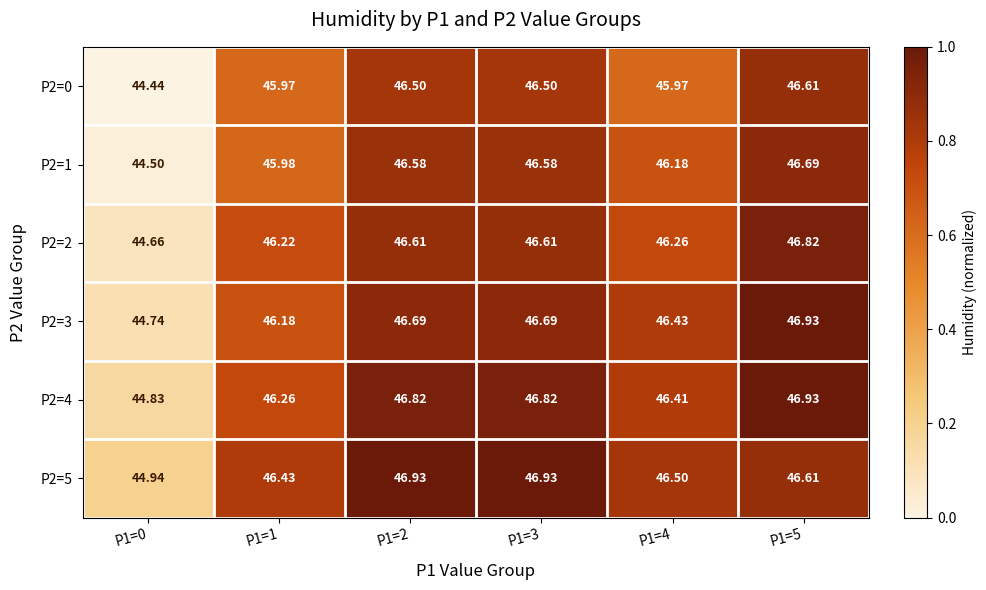

At which category is the sum across all series the highest?

P1=5